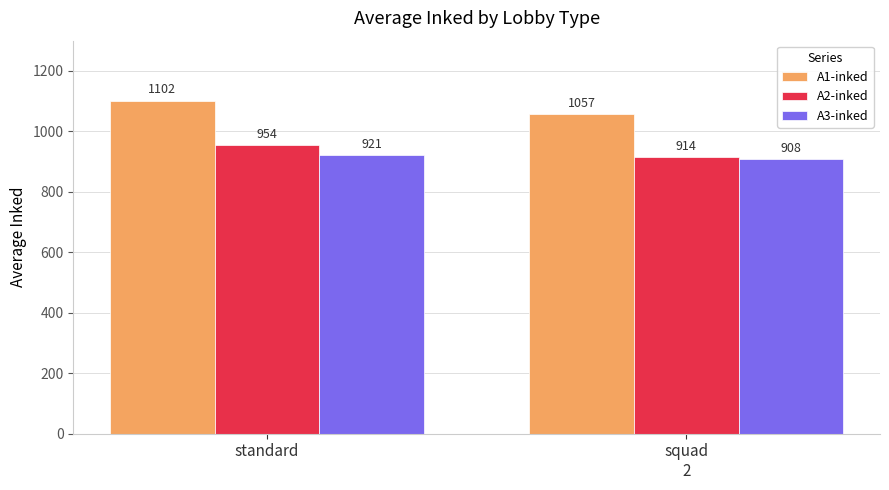

The value of A1-inked at squad
2 is 1056.9. True or false?

True